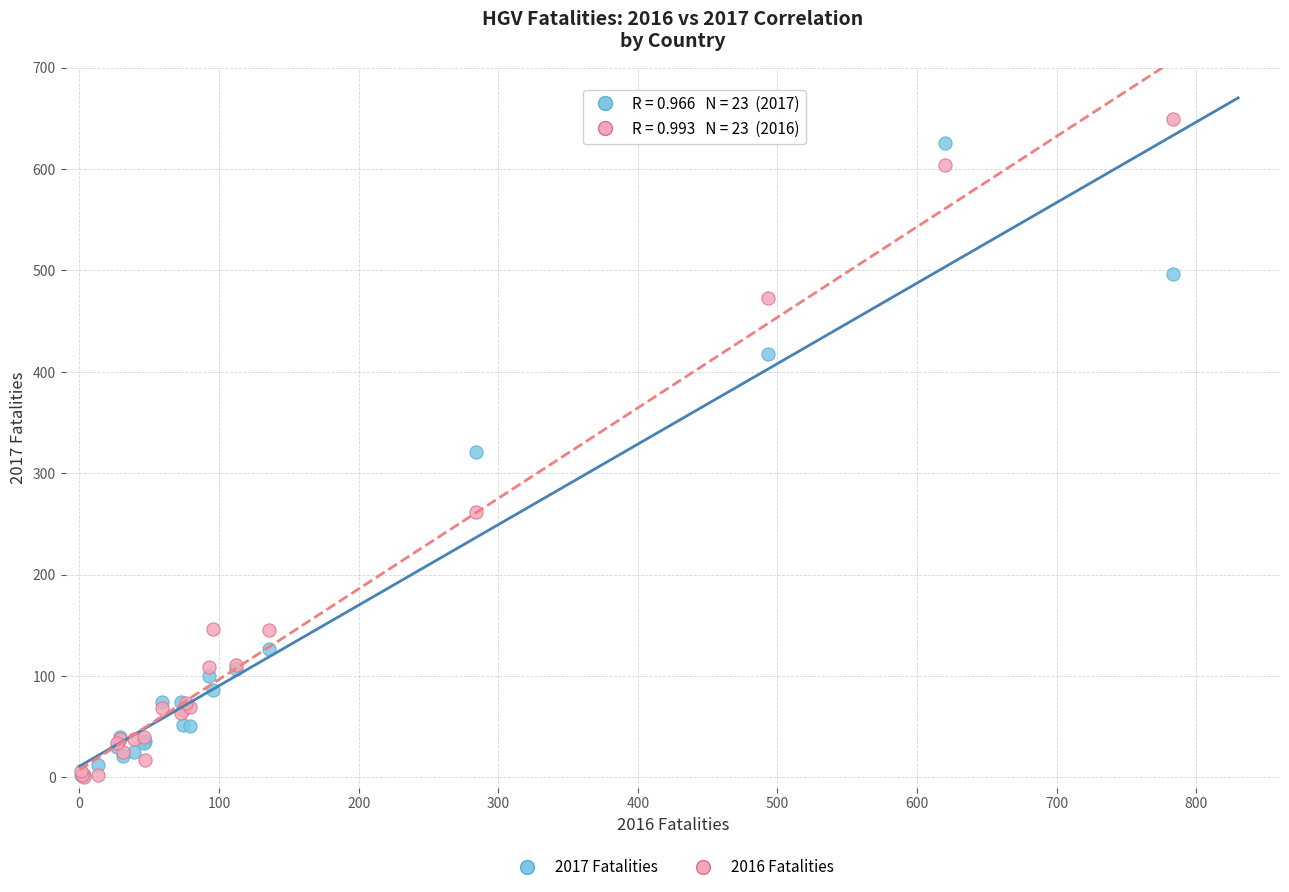

Which series has the widest spread of Y values?

2016 Fatalities